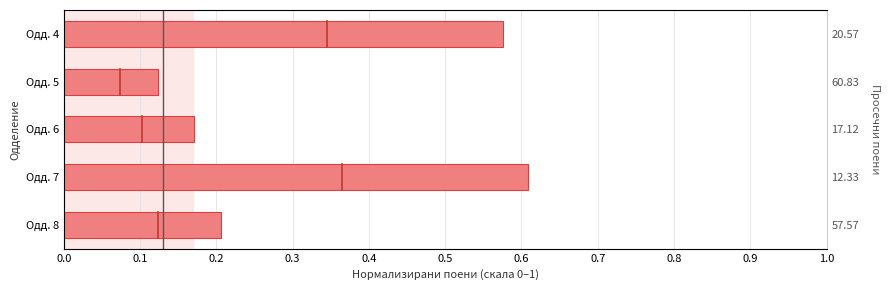

Which has a higher value, Одд. 7 or Одд. 6?

Одд. 7